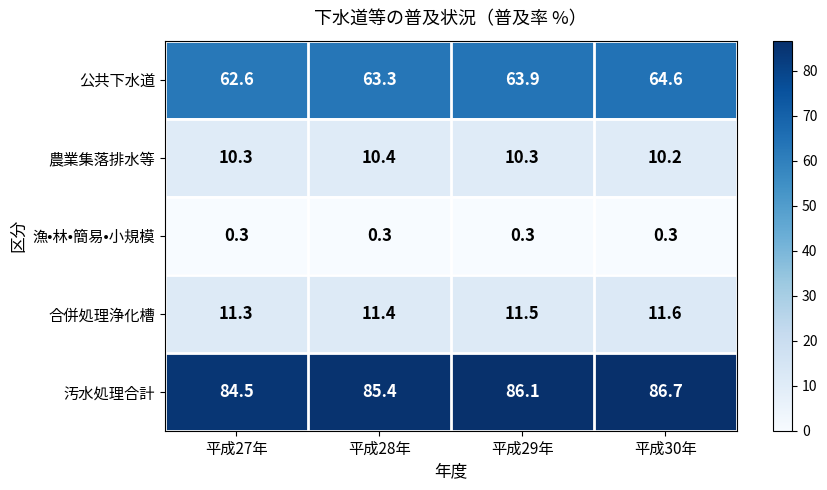

At 平成27年, list the series in order from smallest to largest.

漁•林•簡易•小規模, 農業集落排水等, 合併処理浄化槽, 公共下水道, 汚水処理合計